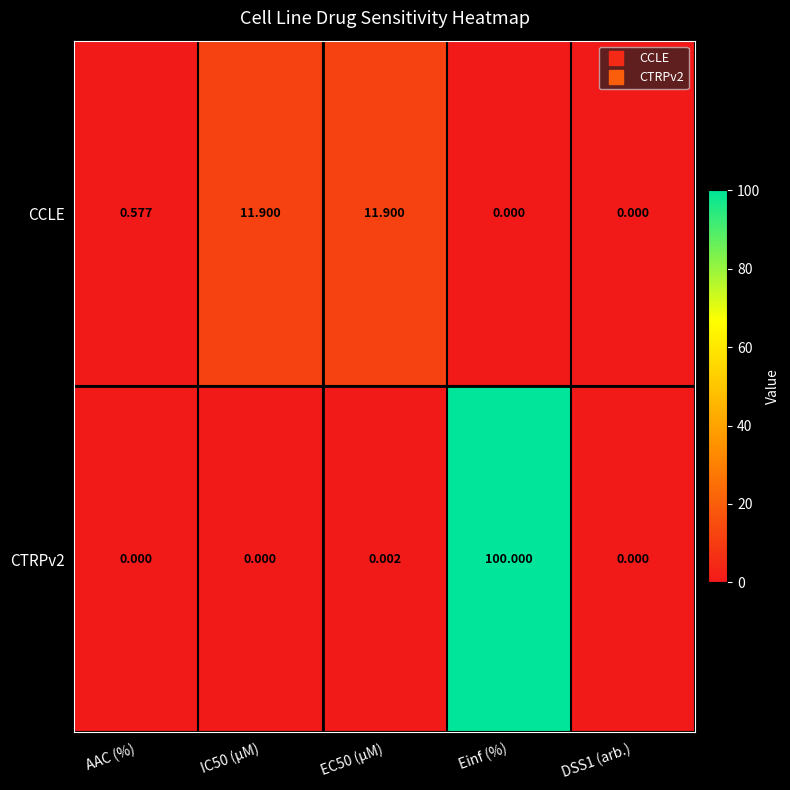

At which label is CCLE closest to 5?

AAC (%)